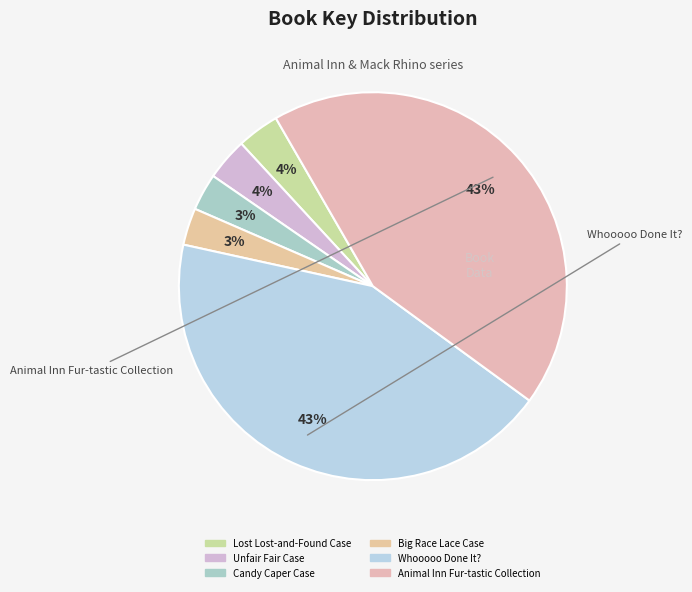

How many segments does this pie chart have?

6